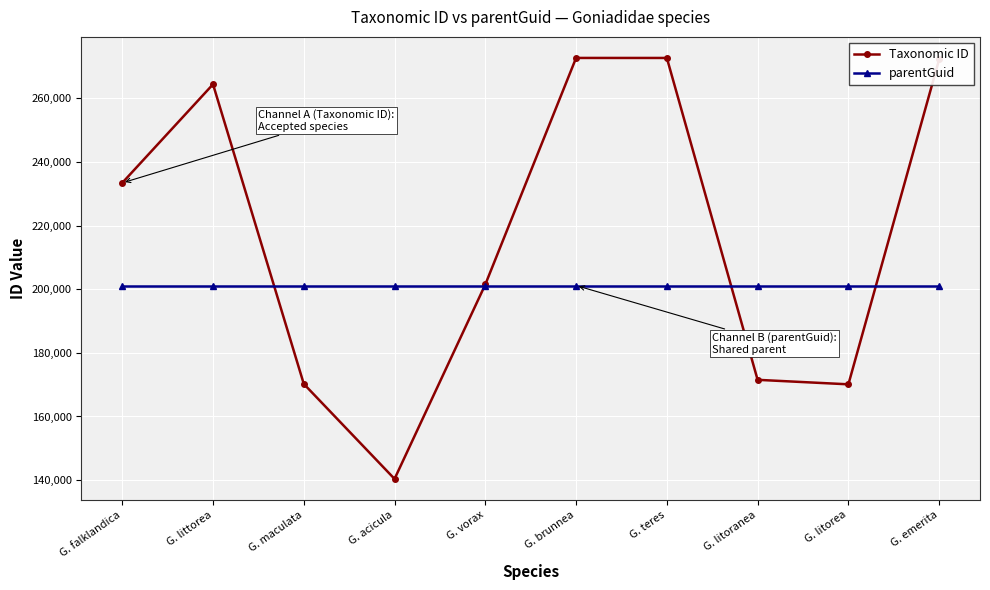

Rank the series by their maximum value, from highest to lowest.

Taxonomic ID, parentGuid